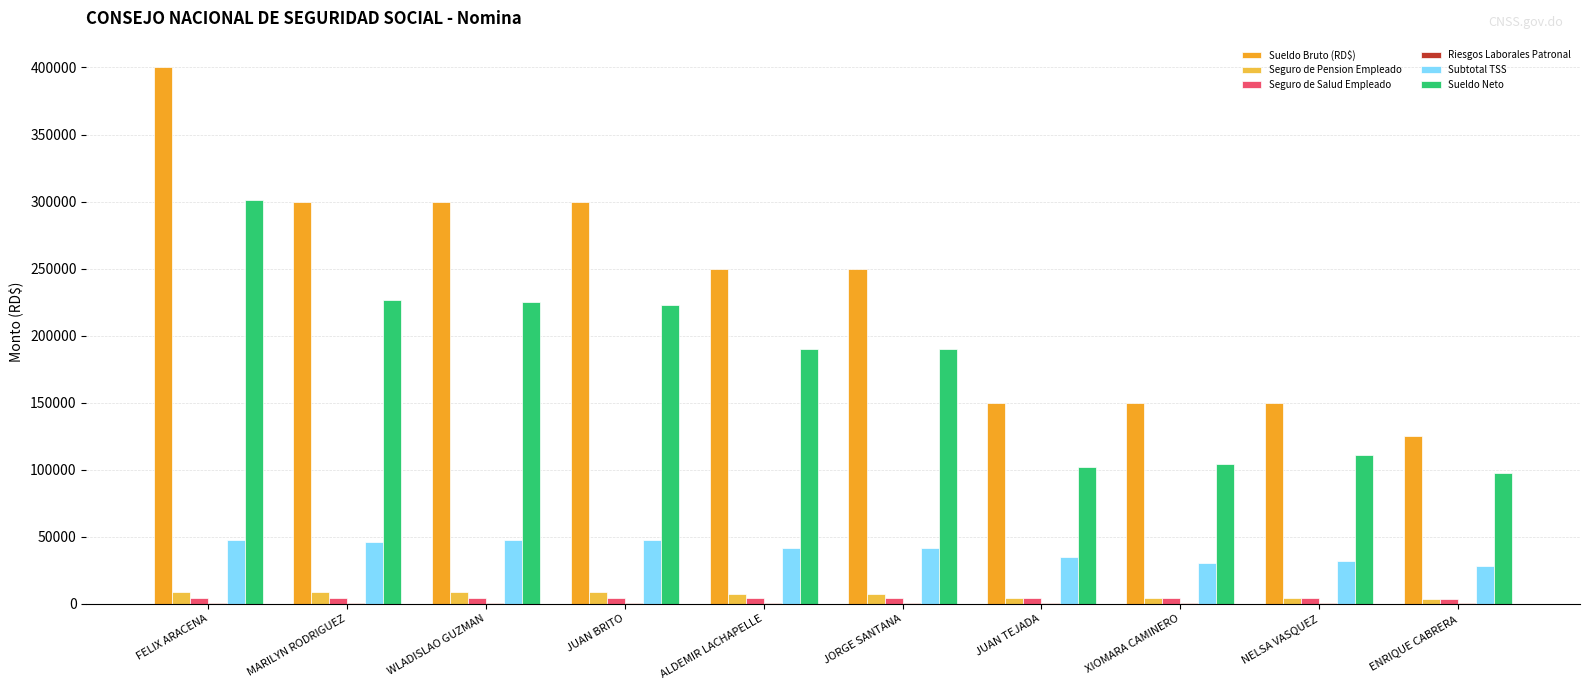

True or false: Sueldo Bruto (RD$) has a value of 524803.1 at JUAN BRITO.

False